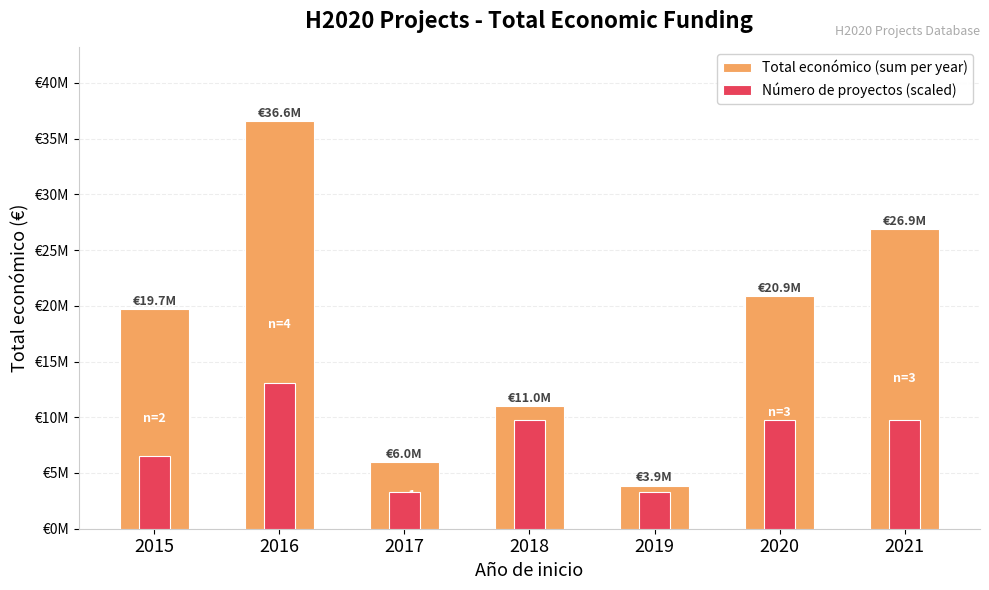

Which series changed the most between 2015 and 2017?

Total económico (sum per year)